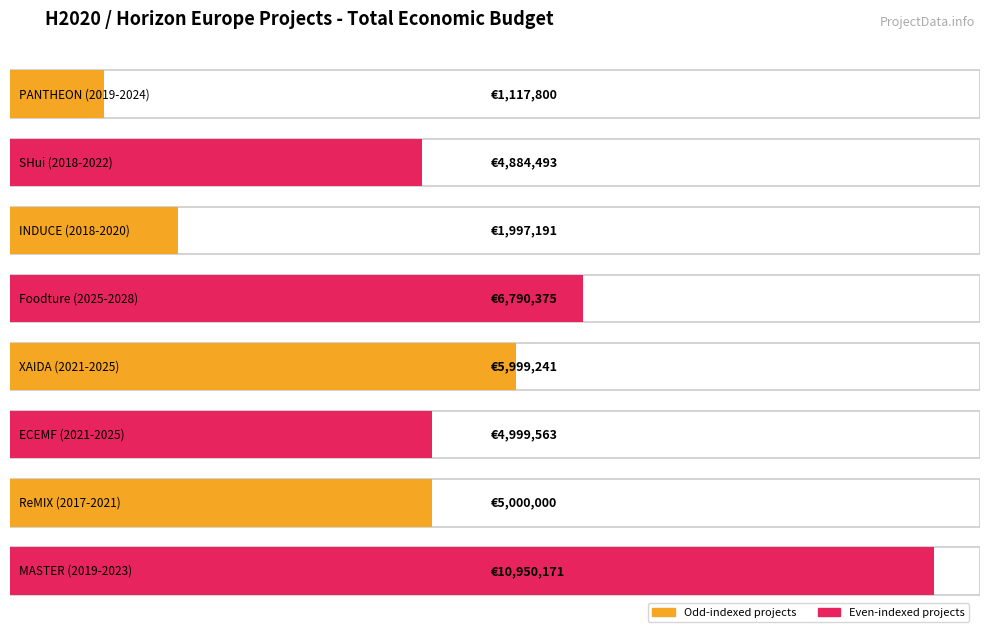

At which category does the chart reach its minimum across all series?

PANTHEON (2019-2024)